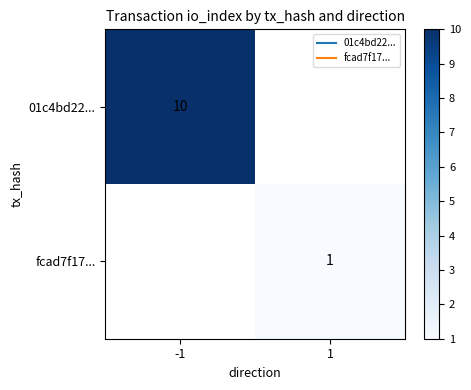

The value of 01c4bd22... at -1 is 10.0. True or false?

True